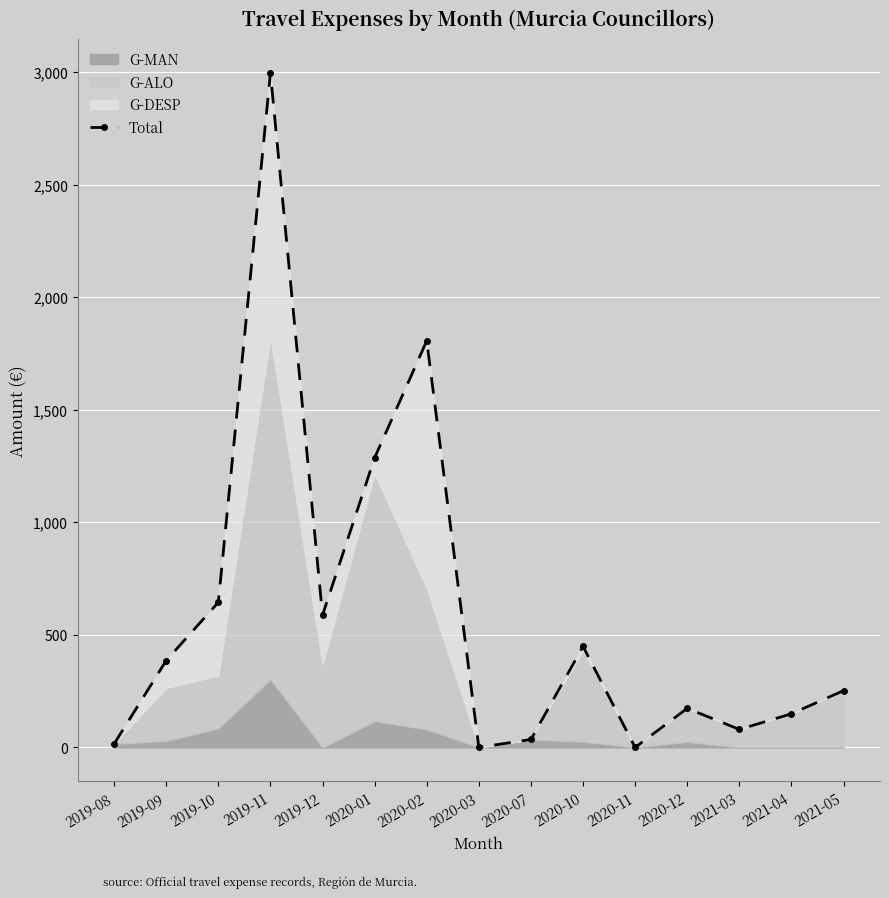

What is the average value?

590.7